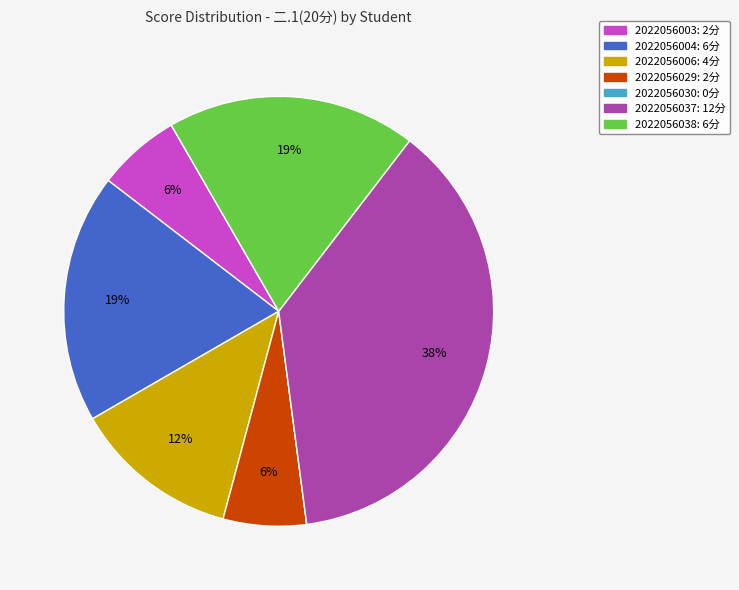

Combined, do 2022056029 and 2022056038 account for over 50%?

No